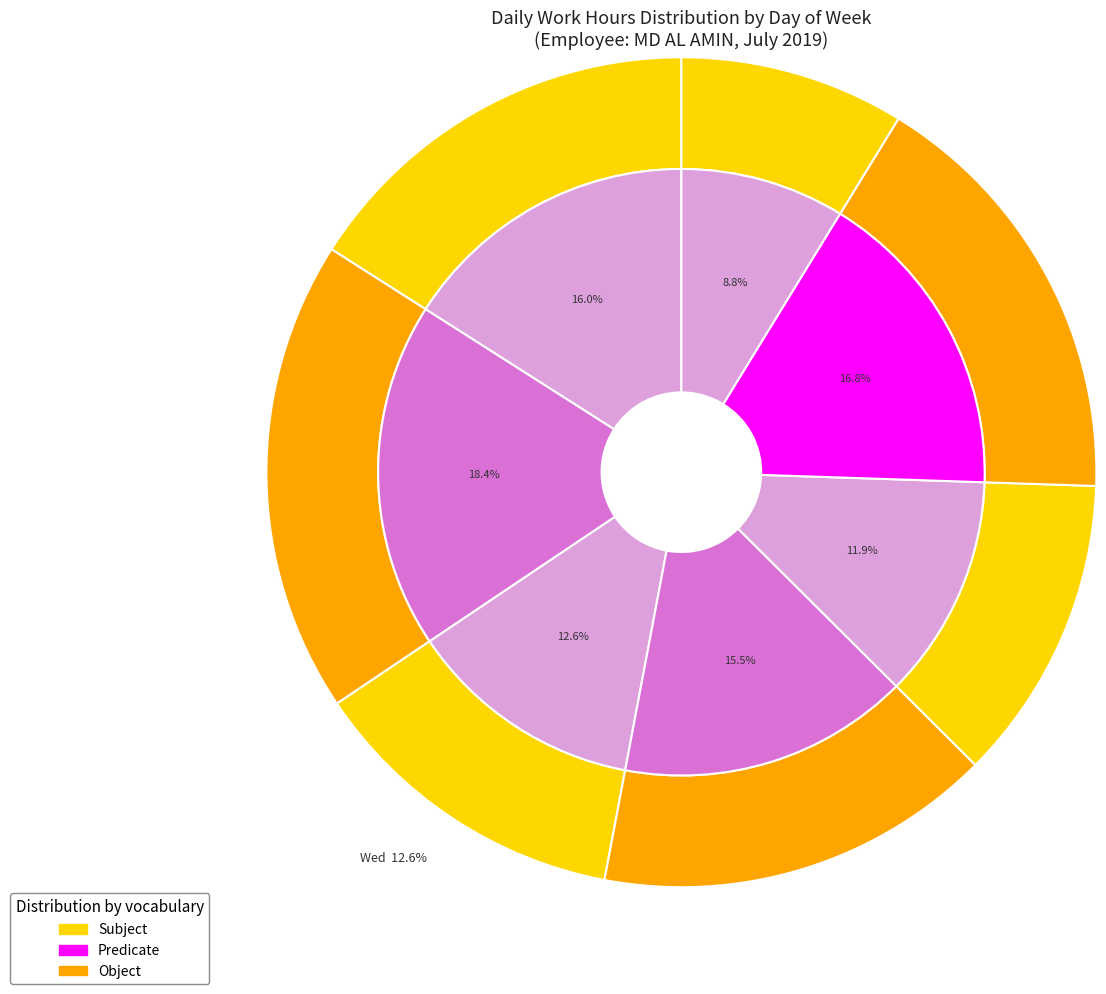

To the nearest percent, what is the difference between the largest and smallest slice percentages?

10%